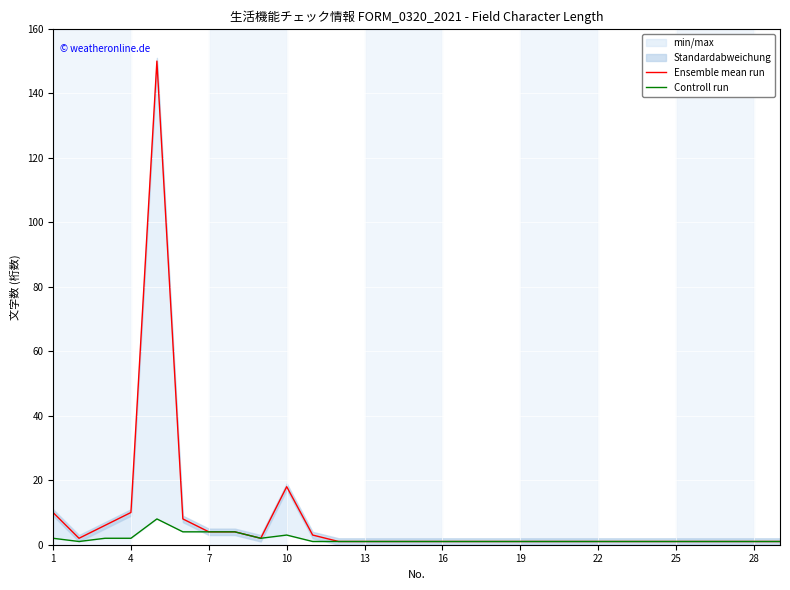

Which series changed the most between 11 and 19?

Ensemble mean run